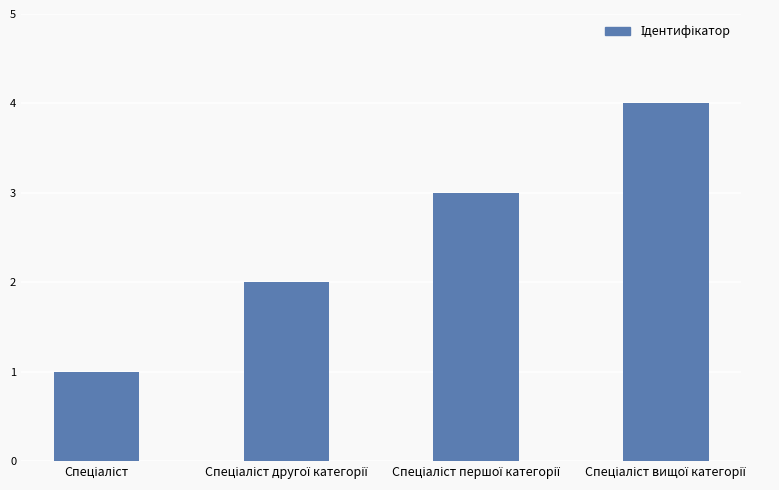

What is the sum of all values?

10